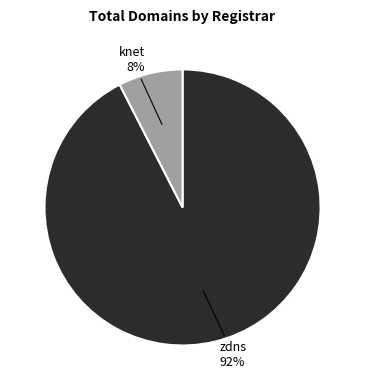

How many slices are in this pie chart?

2